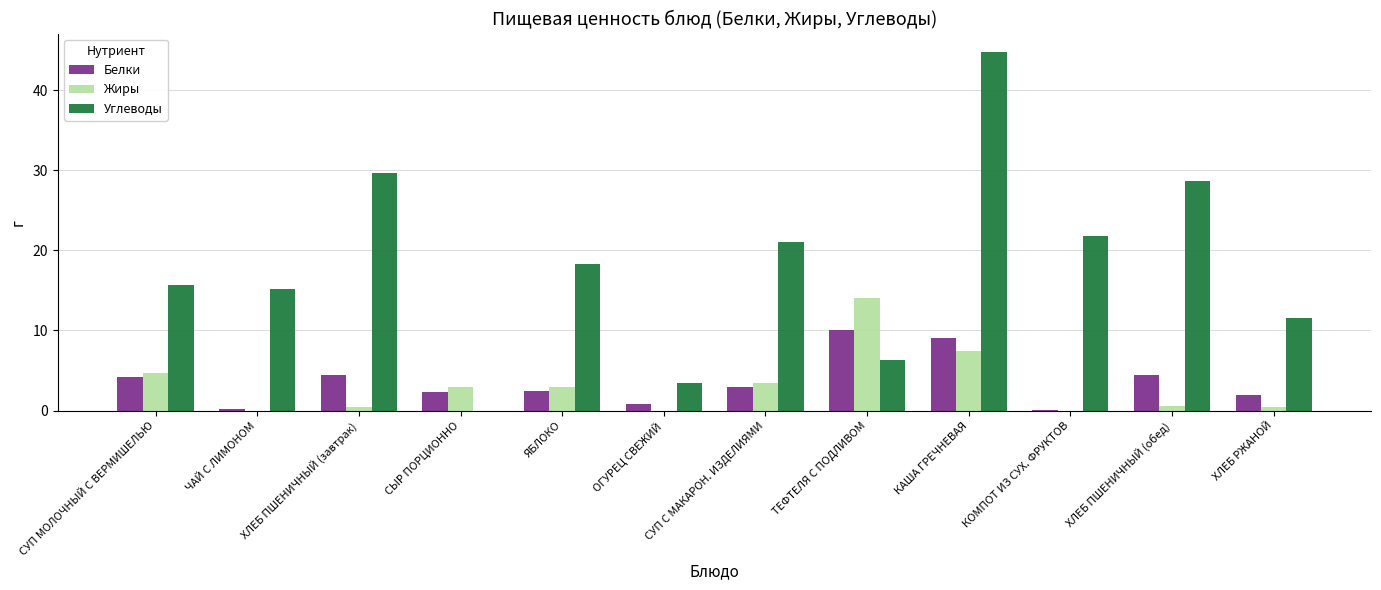

Which series changed the most between ОГУРЕЦ СВЕЖИЙ and КОМПОТ ИЗ СУХ. ФРУКТОВ?

Углеводы